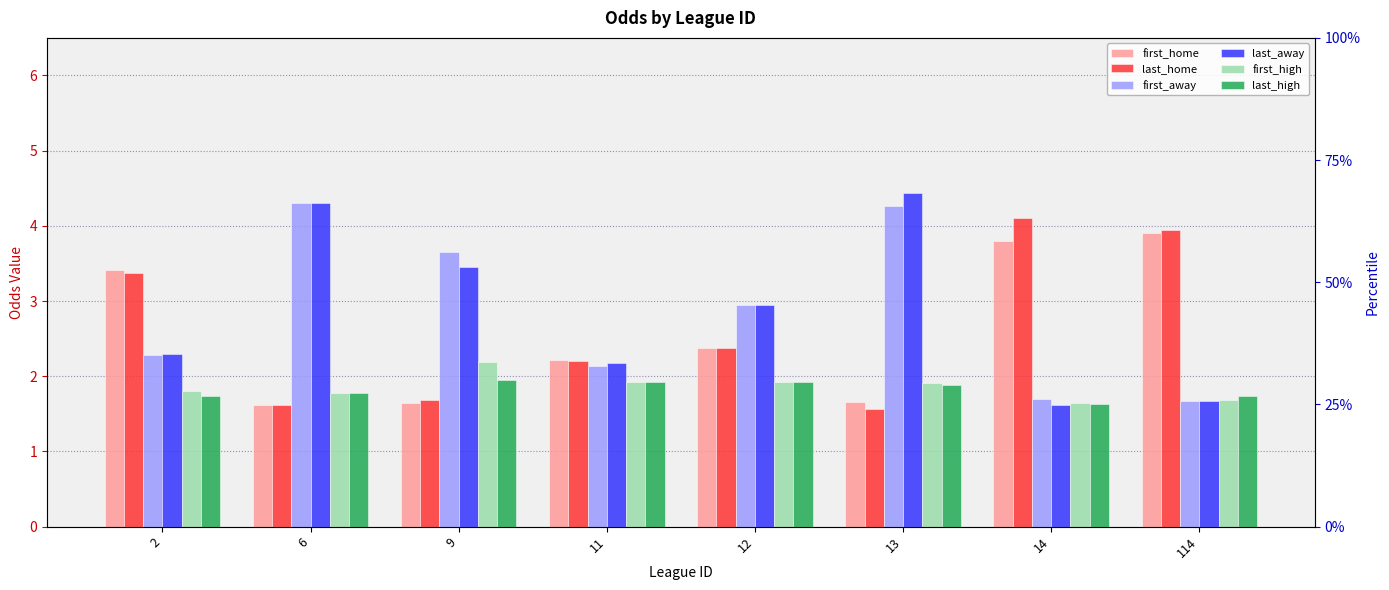

Which series changed the most between 6 and 12?

first_away